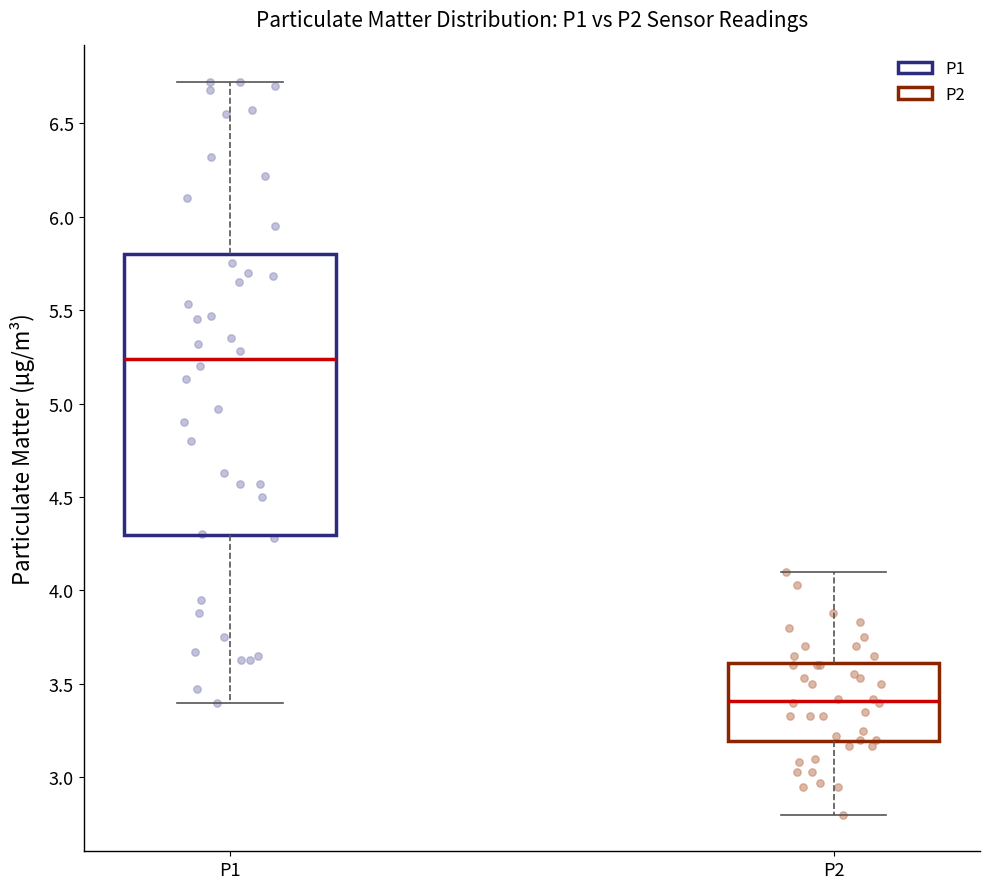

Which box's median line is the highest?

P1